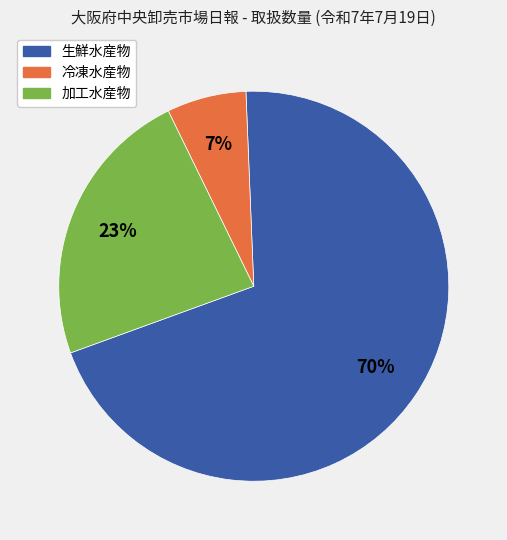

What is the smallest slice in the pie chart?

冷凍水産物